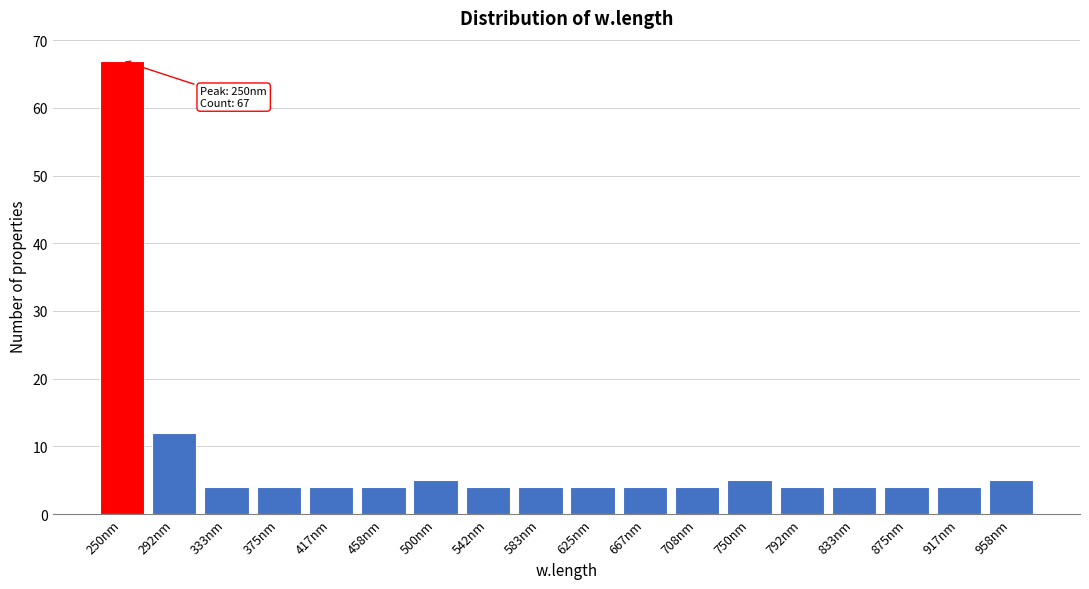

Reading left to right, transcribe all the data shown in this chart.

250nm=67	292nm=12	333nm=4	375nm=4	417nm=4	458nm=4	500nm=5	542nm=4	583nm=4	625nm=4	667nm=4	708nm=4	750nm=5	792nm=4	833nm=4	875nm=4	917nm=4	958nm=5